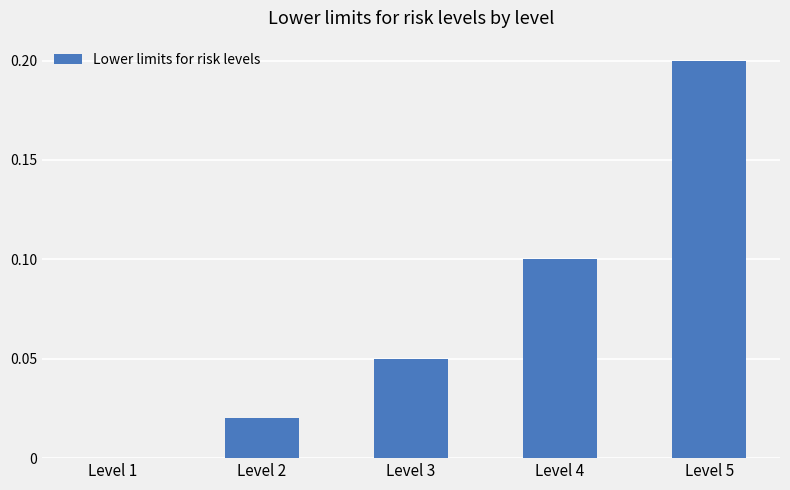

What is the sum of all values?

0.4